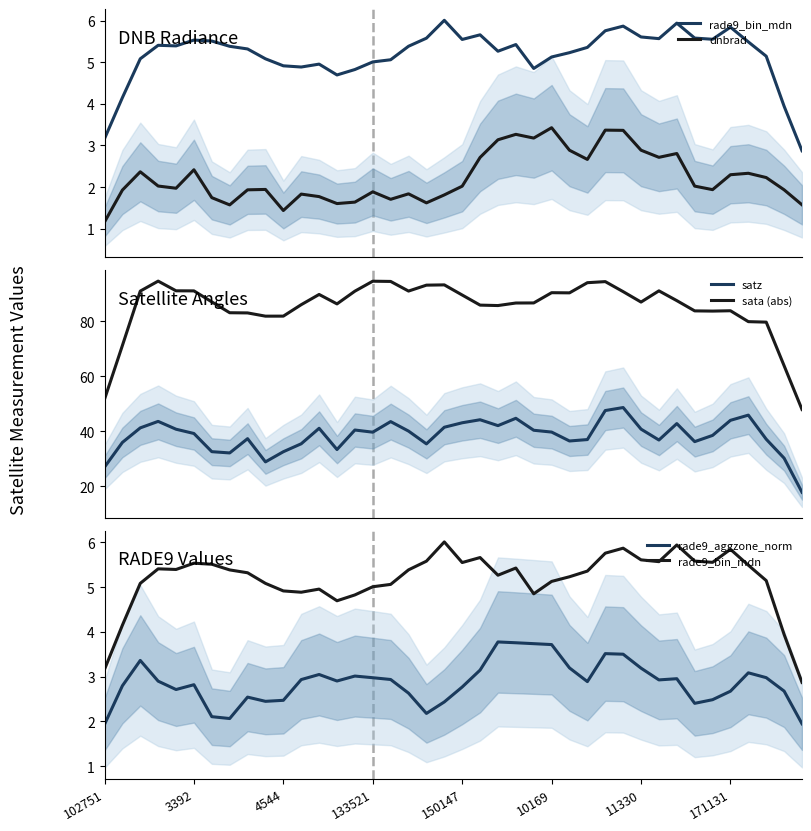

True or false: dnbrad and rade9_aggzone_norm cross at least once.

False